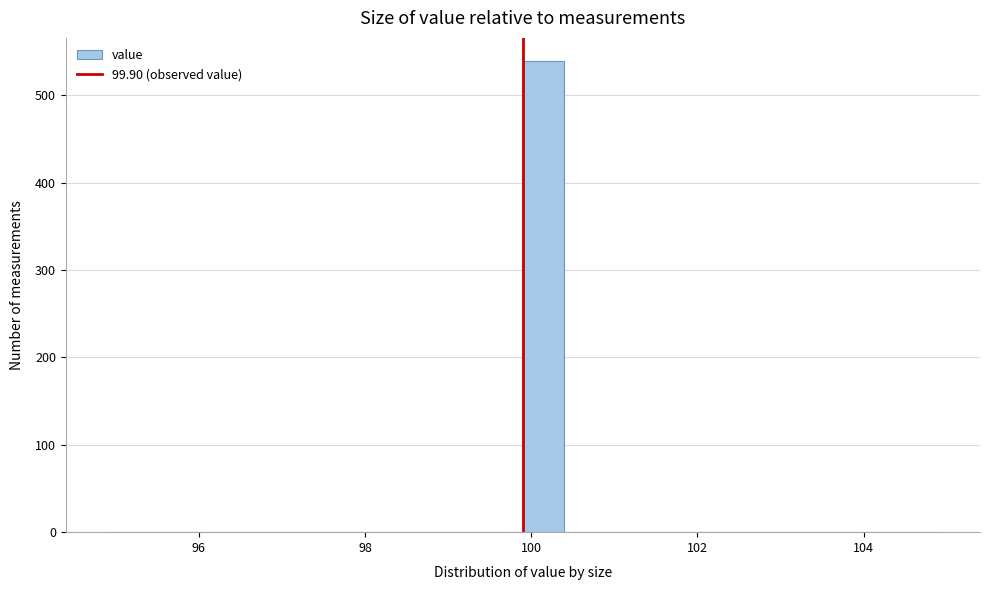

Around what value on the x-axis is the tallest bar? Give the approximate position of its centre, as read against the axis.

100.2